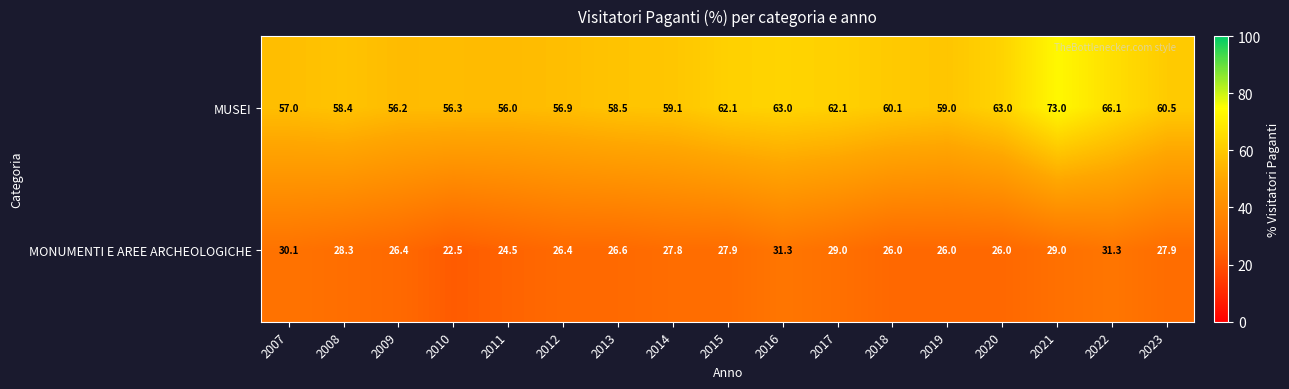

Rank the series by their average value, from highest to lowest.

MUSEI, MONUMENTI E AREE ARCHEOLOGICHE